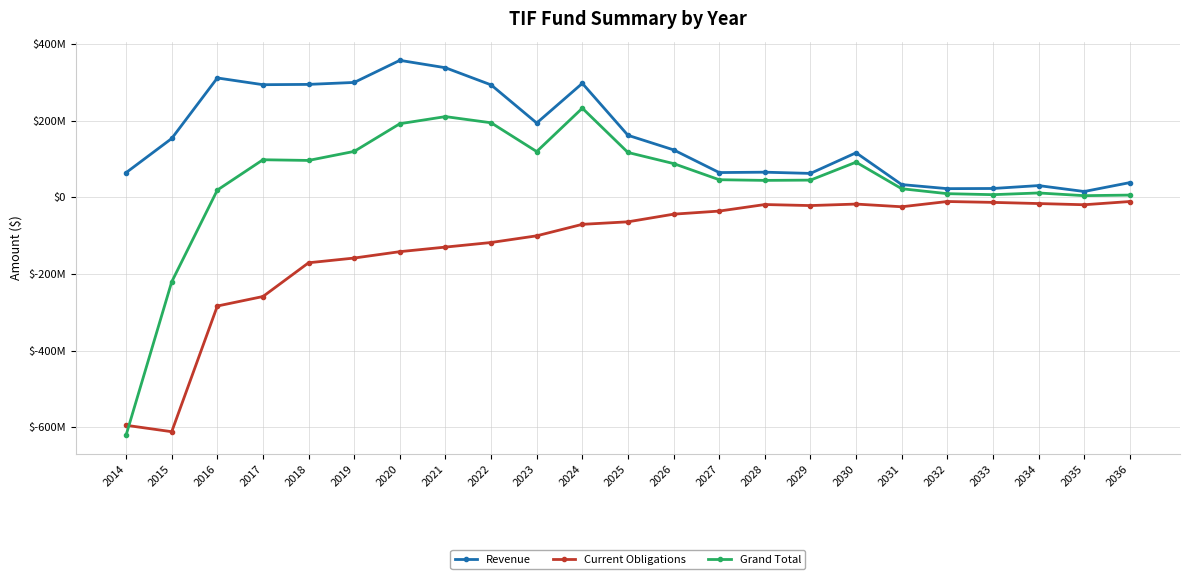

True or false: Grand Total has more than 2 points higher than both neighbors.

True